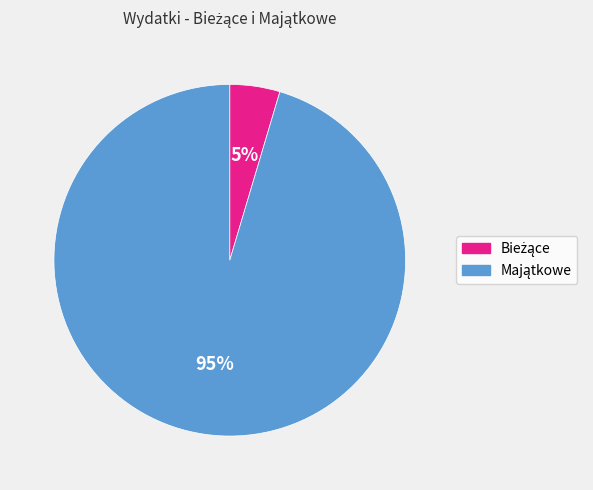

To the nearest percent, what is the average slice percentage?

50%